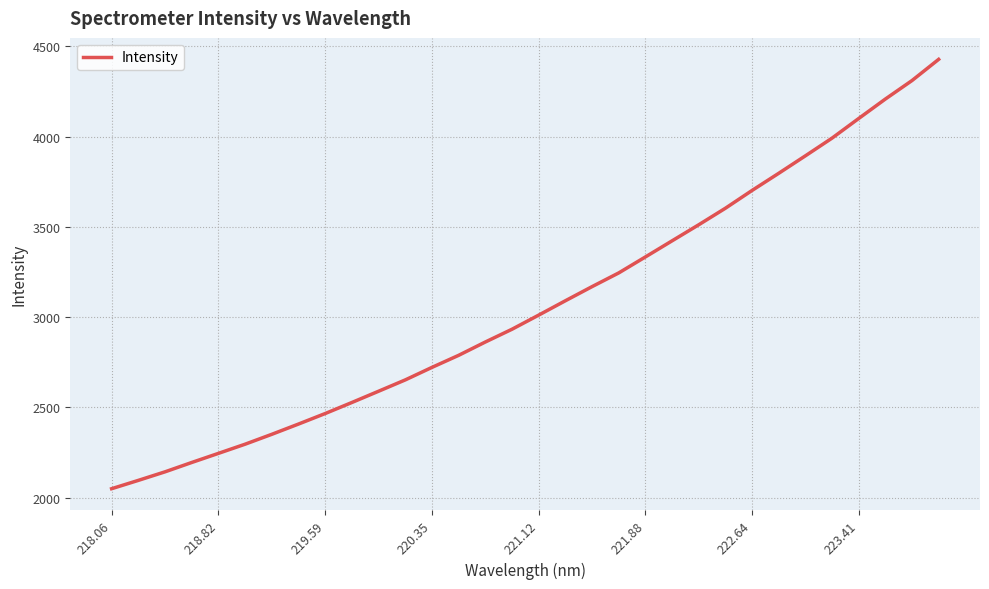

What is the maximum value shown in the chart?

4428.4